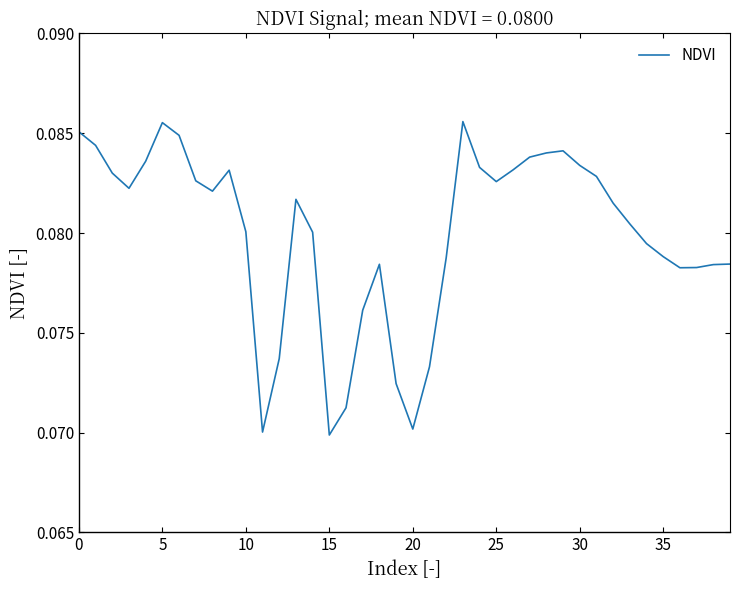

Count the number of data series in this chart.

1